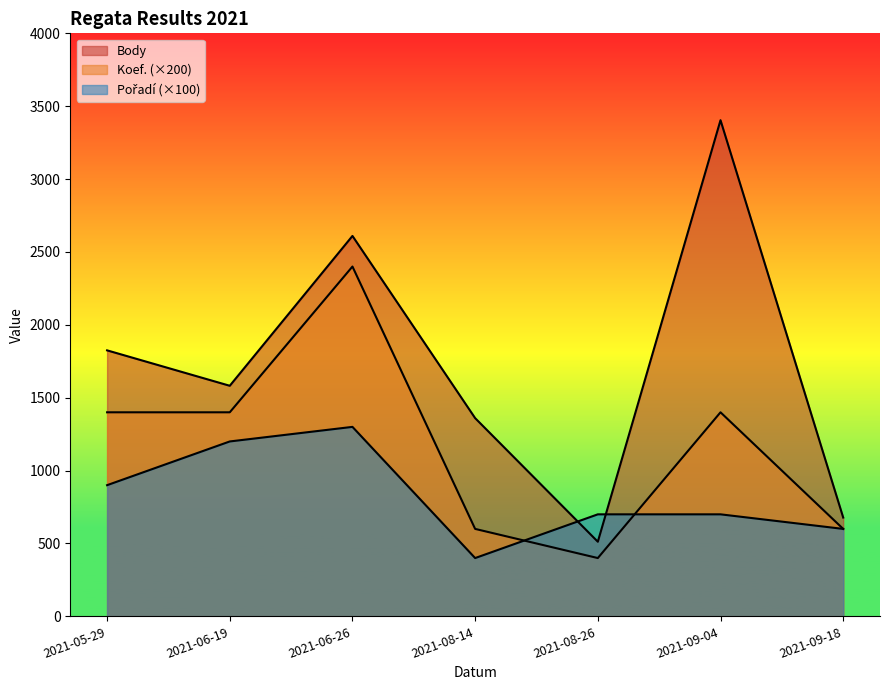

Reading left to right, list all the values displayed in this chart.

Body: 1825	1582	2610	1360	512	3404	678
Koef.: 1400	1400	2400	600	400	1400	600
Pořadí: 900	1200	1300	400	700	700	600